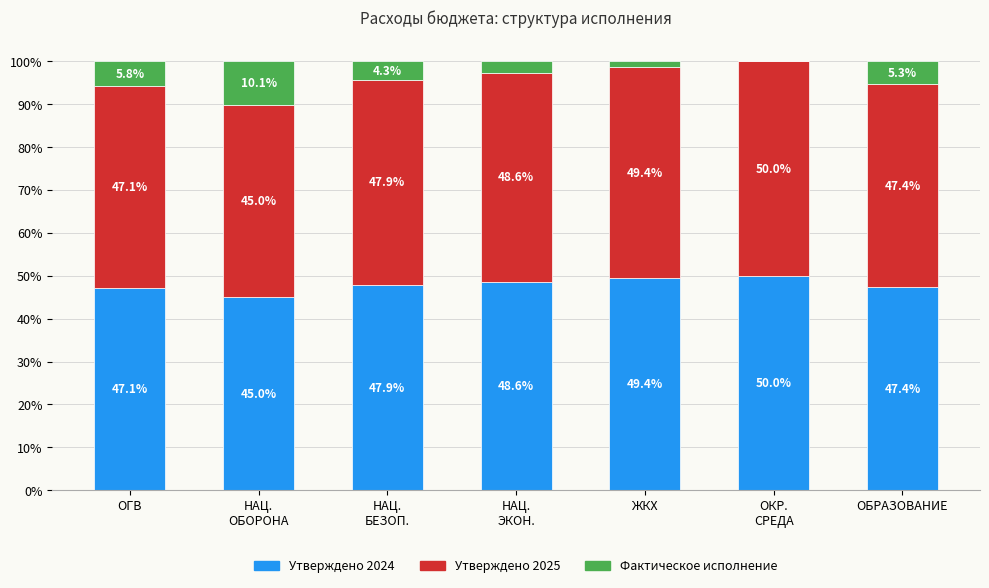

What is the highest value of the Утверждено 2024 series?

50.0